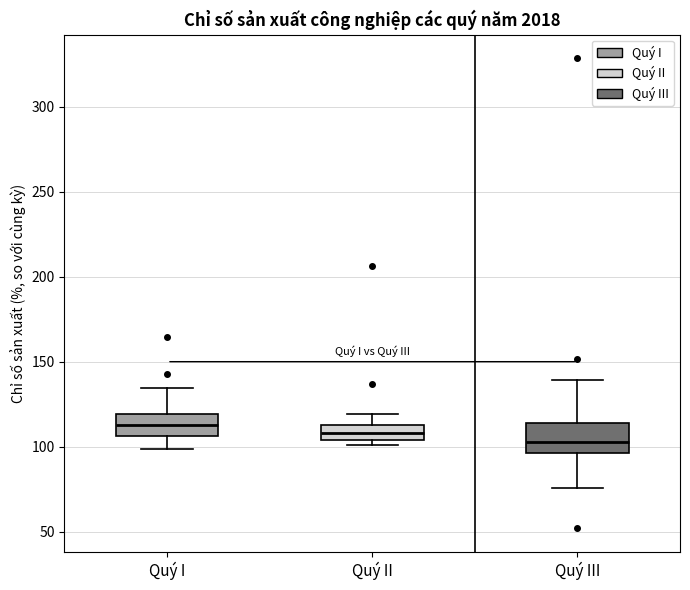

Where does the median line of the box for Quý II sit on the y-axis? The values are not printed on the chart, so give them approximately, as read against the axis.

110